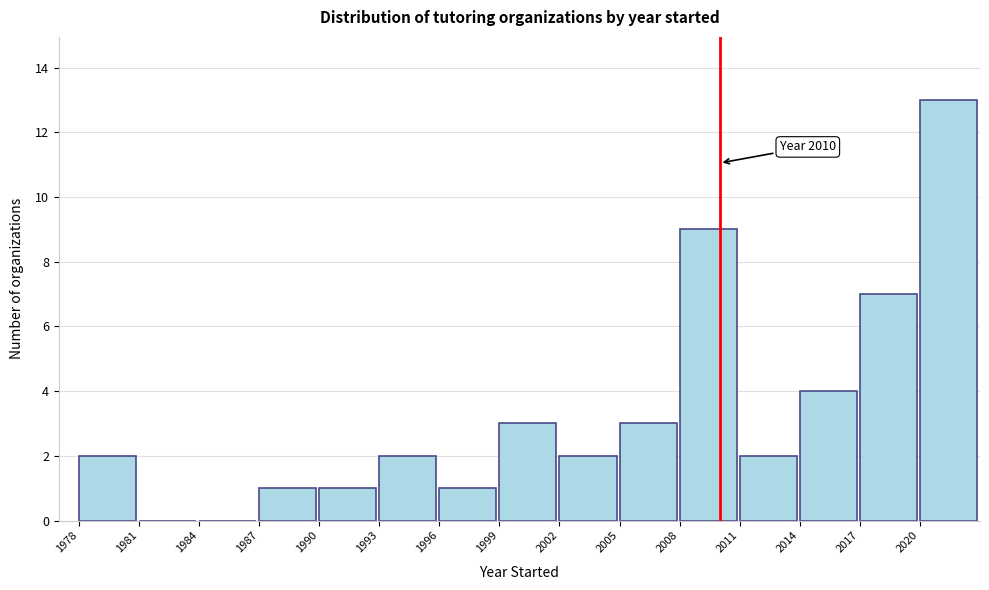

Over which range of the x-axis is the bar tallest?

2020 to 2023